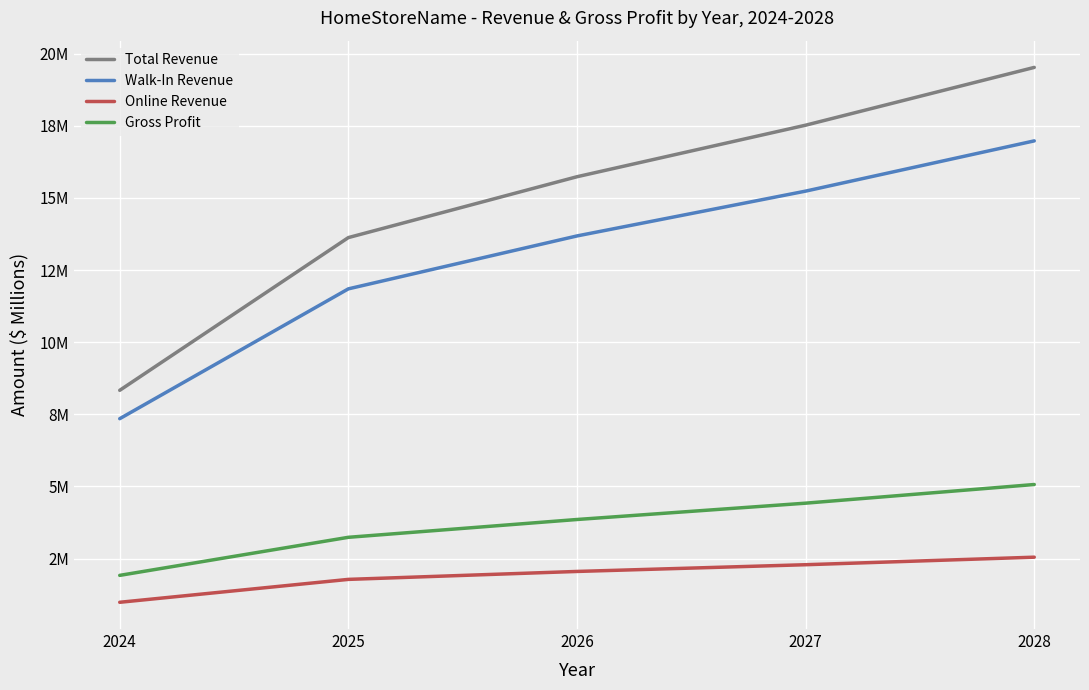

What is the maximum value shown in the chart?

19.5